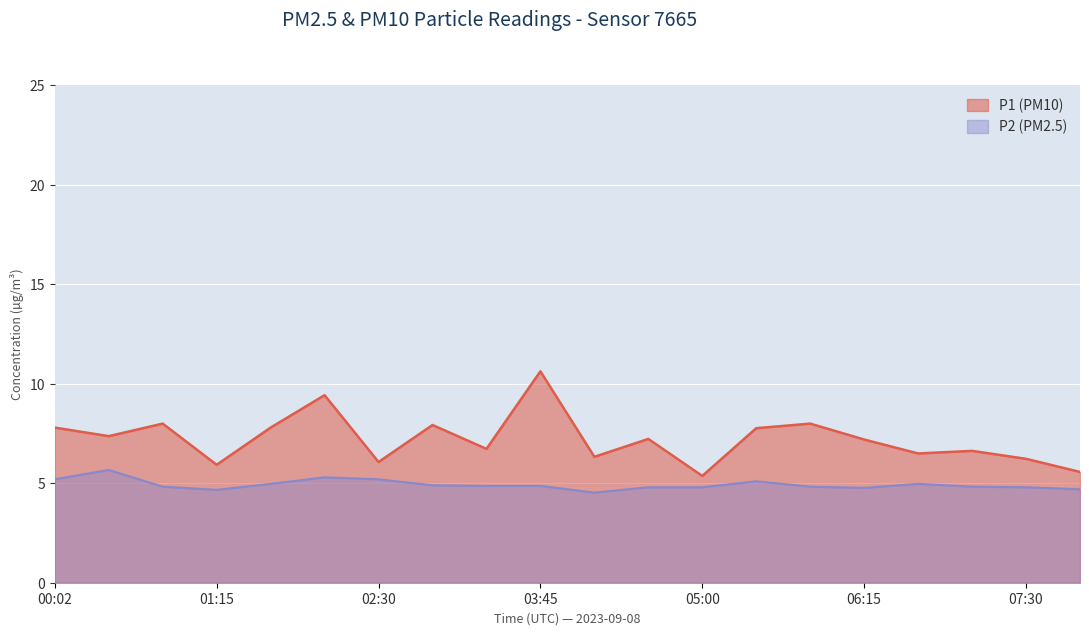

What is the greatest value displayed?

10.6